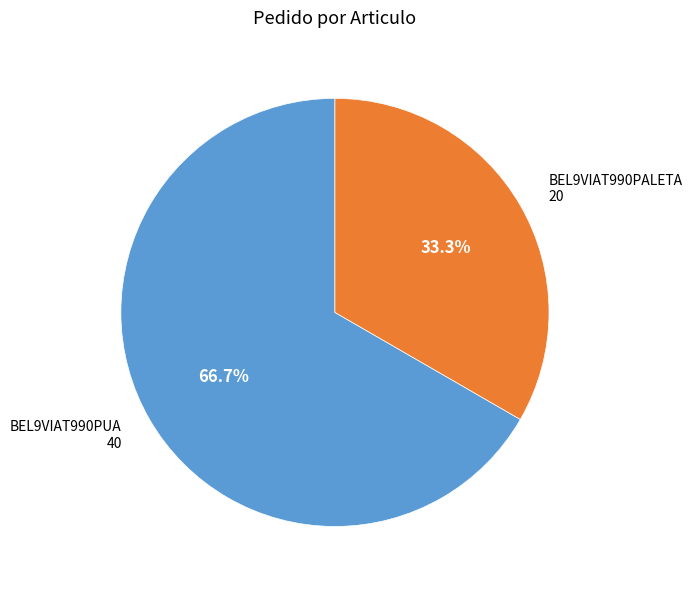

To the nearest percent, what portion does BEL9VIAT990PALETA represent?

33%